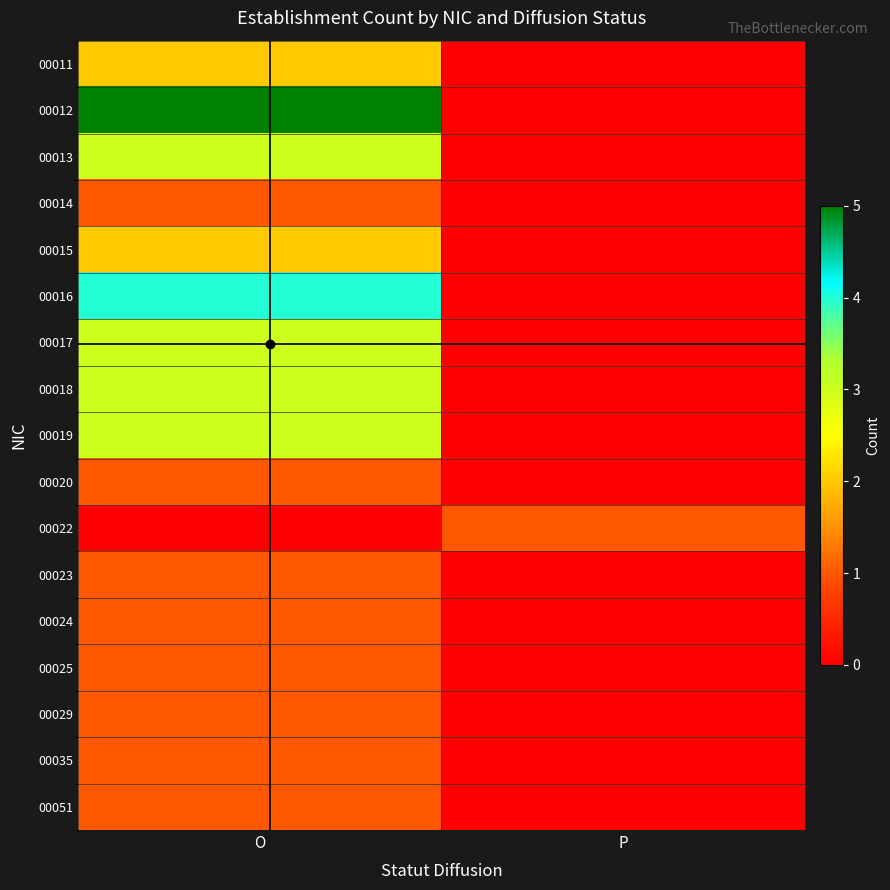

What is the total value across all series at P?

1